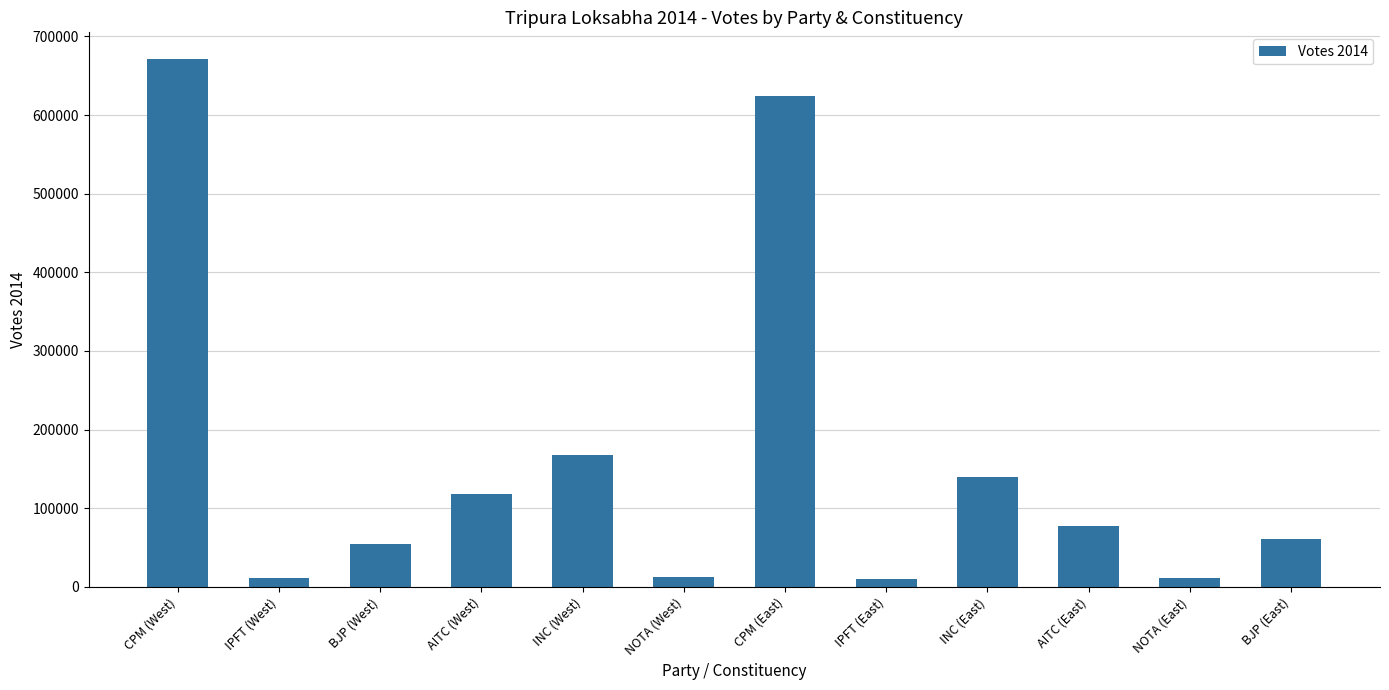

What is the label of the 7th bar from the left?

CPM (East)